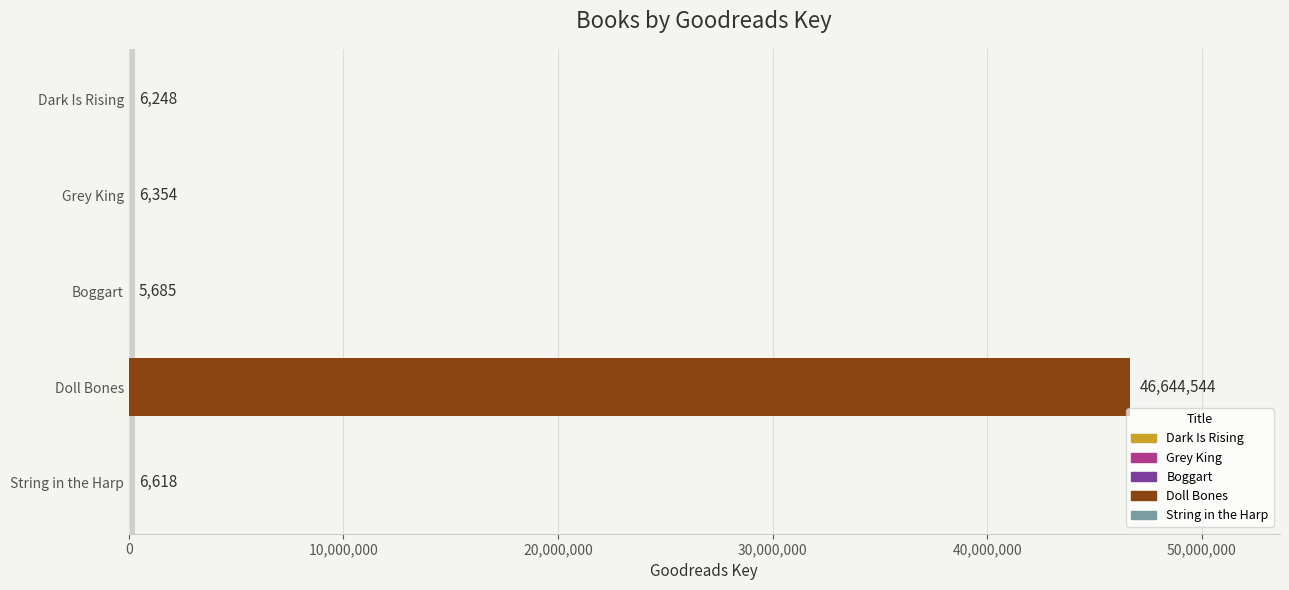

Reading top to bottom, transcribe all the data shown in this chart.

Dark Is Rising=6248	Grey King=6354	Boggart=5685	Doll Bones=46644544	String in the Harp=6618